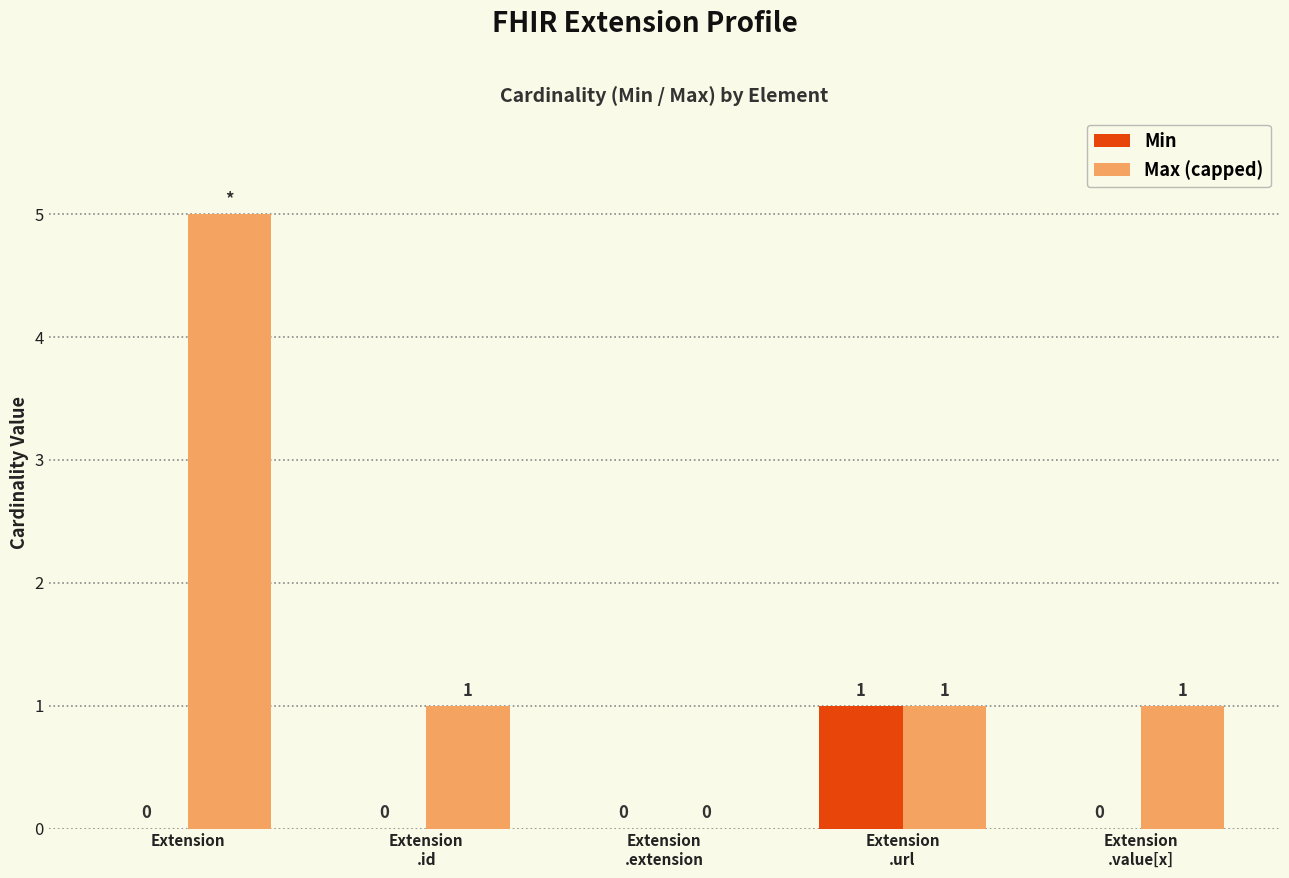

How many Max (capped) values are between 1 and 2?

3